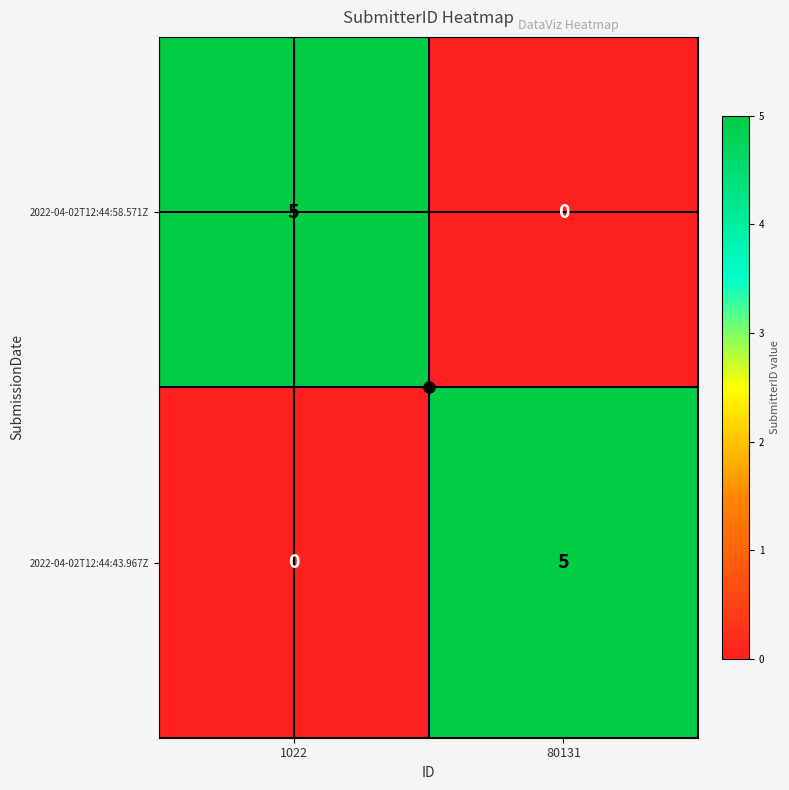

How many values in 2022-04-02T12:44:43.967Z are above zero?

1